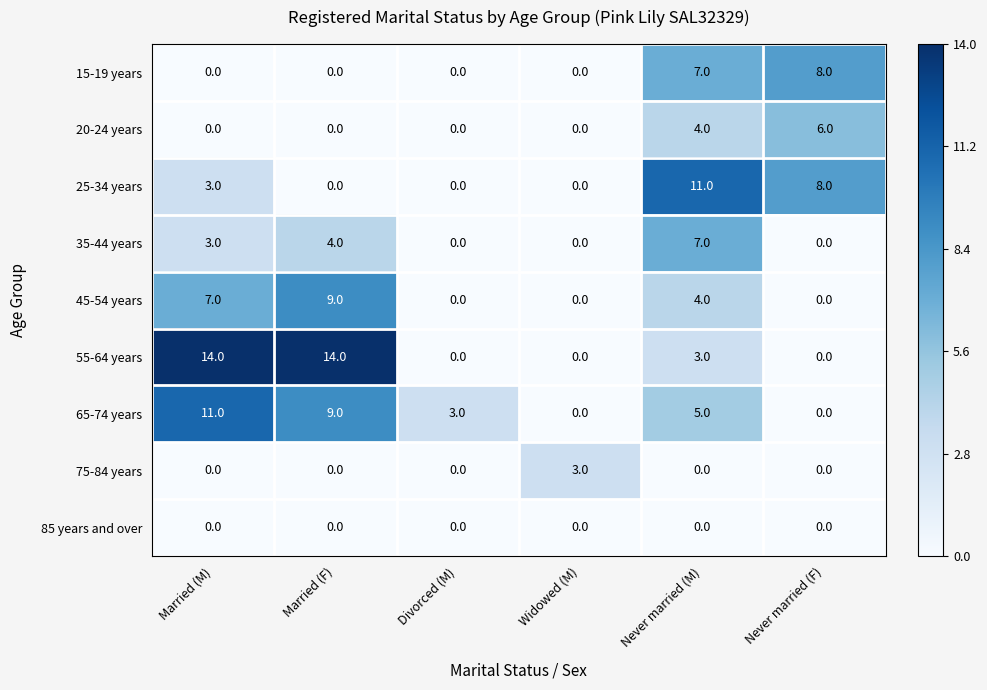

What is the sum of all 75-84 years values?

3